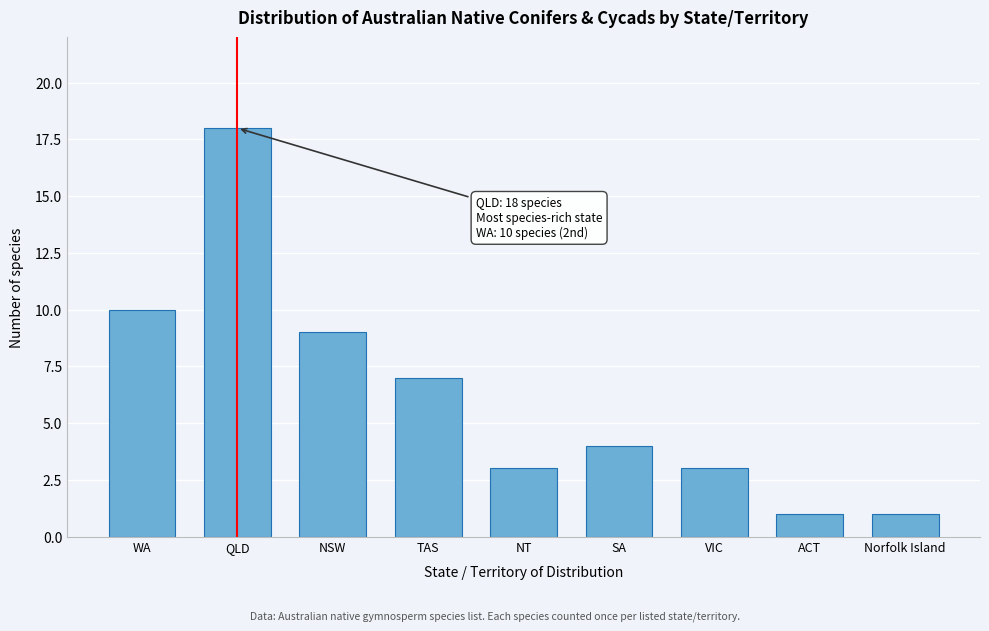

Reading left to right, extract all data points from this chart.

WA=10	QLD=18	NSW=9	TAS=7	NT=3	SA=4	VIC=3	ACT=1	Norfolk Island=1